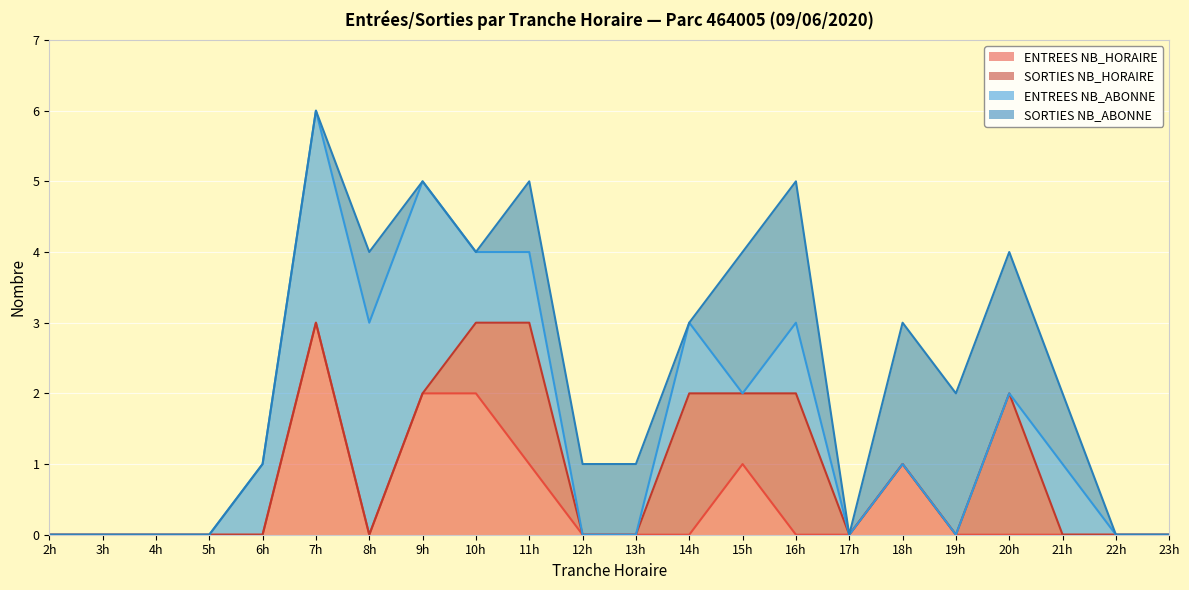

Where is the first local maximum for ENTREES NB_HORAIRE?

7